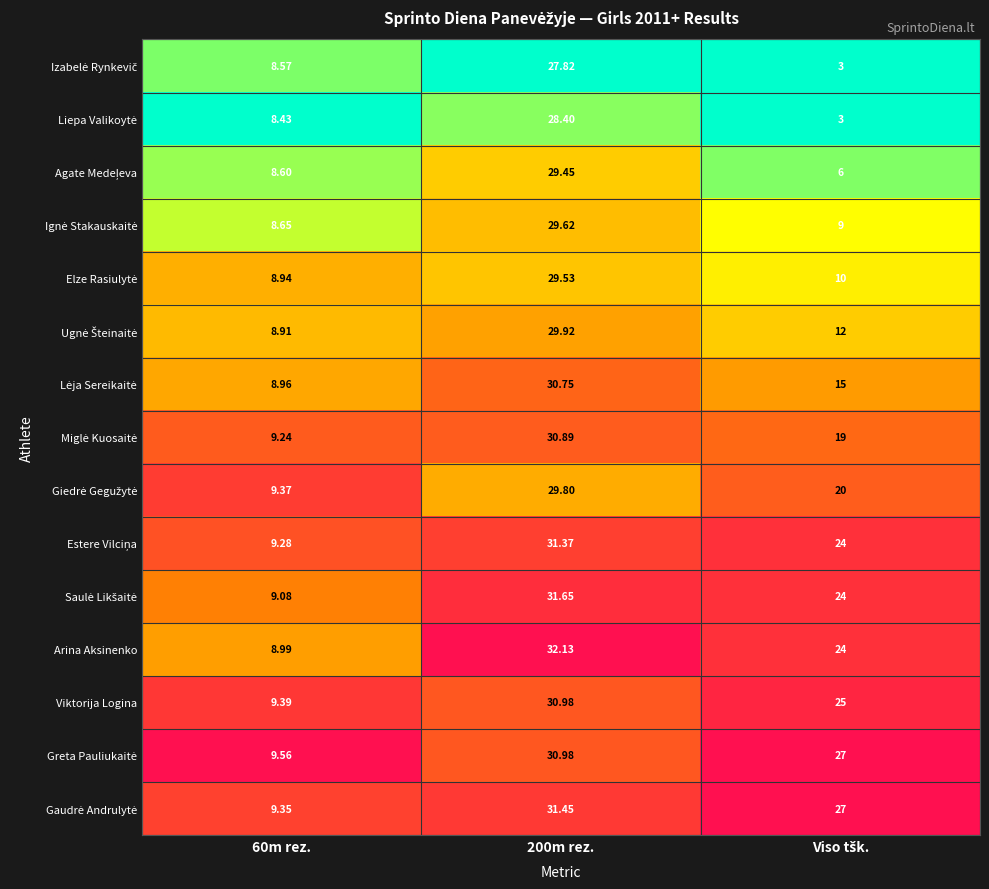

How many data points does each series have?

3